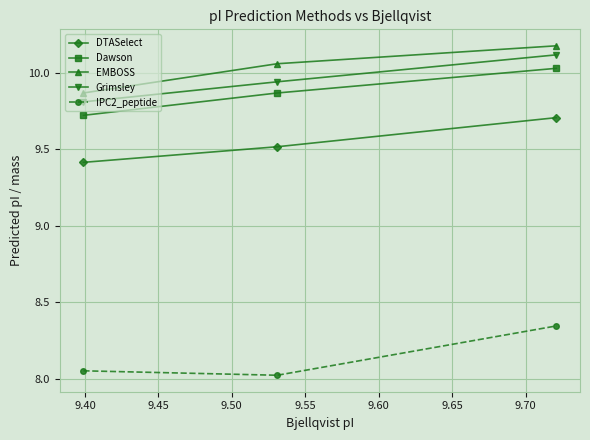

At how many categories does at least one series exceed 9?

3